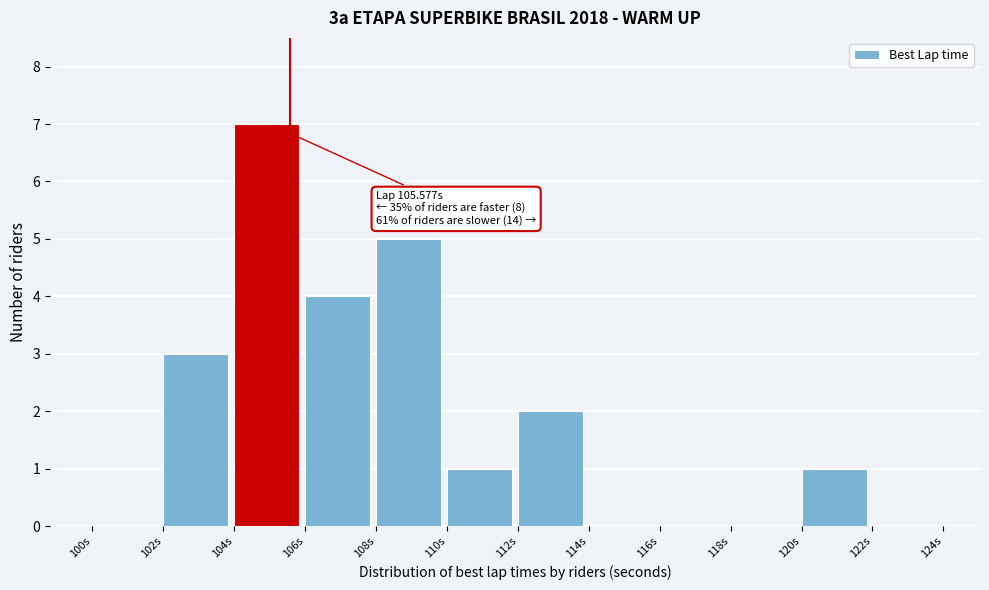

Which range on the x-axis has the tallest bar?

104 to 106